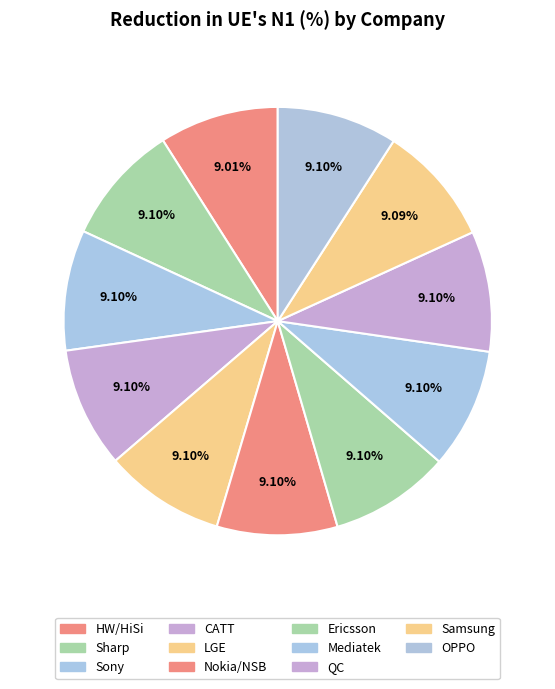

To the nearest percent, what is the average slice percentage?

9%